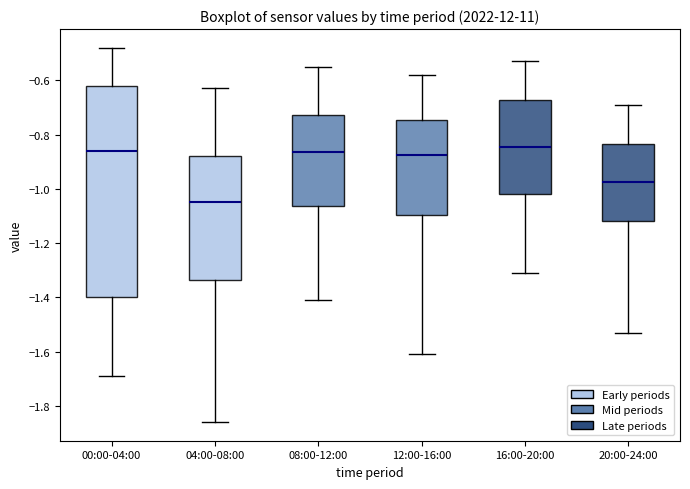

Which box's median line is the lowest?

04:00-08:00